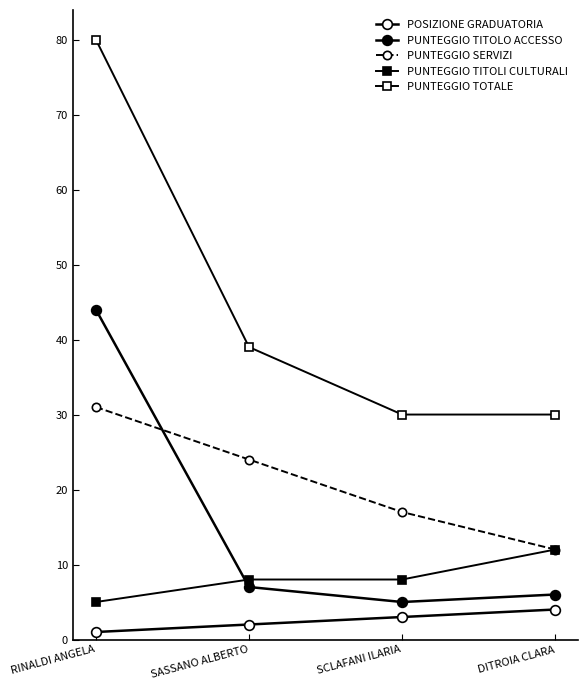

Rank the series at SASSANO ALBERTO from lowest to highest value.

POSIZIONE GRADUATORIA, PUNTEGGIO TITOLO ACCESSO, PUNTEGGIO TITOLI CULTURALI, PUNTEGGIO SERVIZI, PUNTEGGIO TOTALE